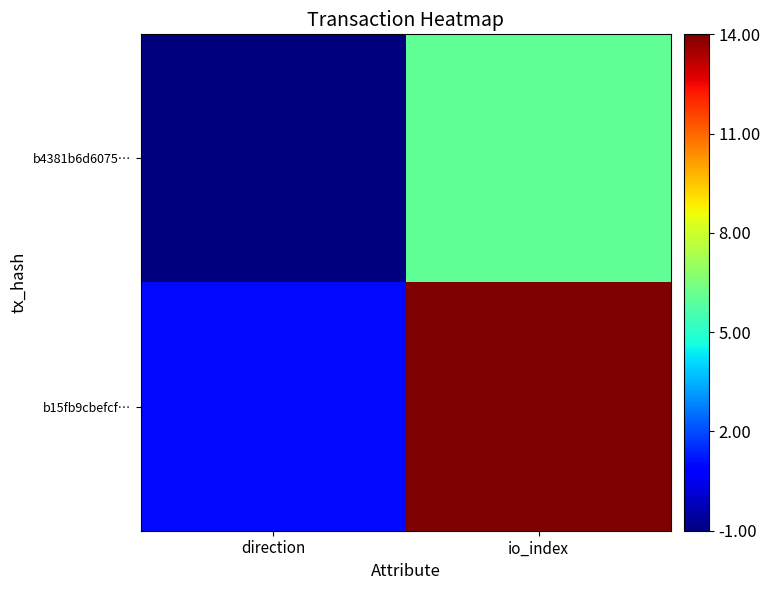

Reading left to right, transcribe all the data shown in this chart.

b4381b6d6075…: direction=-1	io_index=6
b15fb9cbefcf…: direction=1	io_index=14